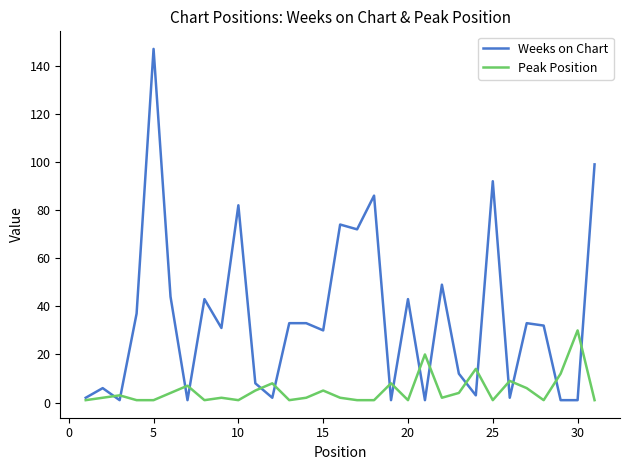

What is the average value of the Peak Position series?

5